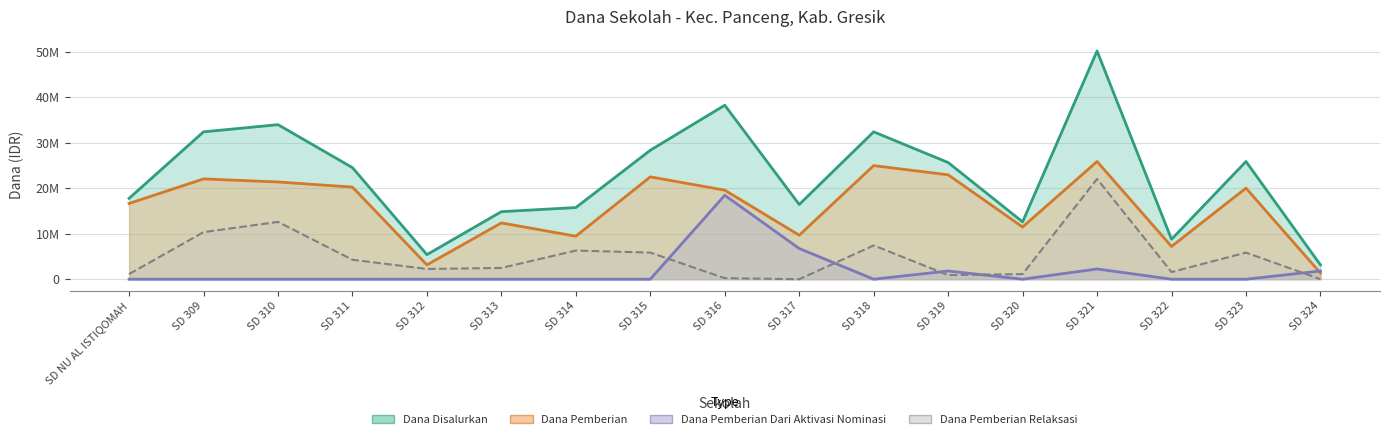

What is the minimum value for Dana Disalurkan?

3150000